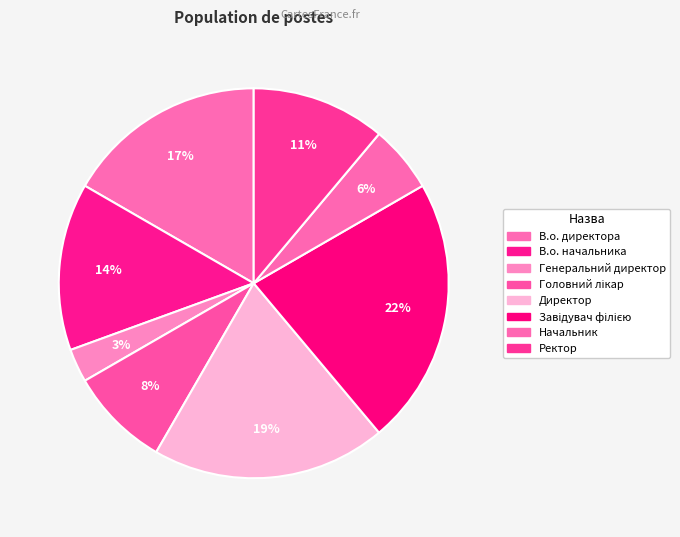

How many slices are in this pie chart?

8